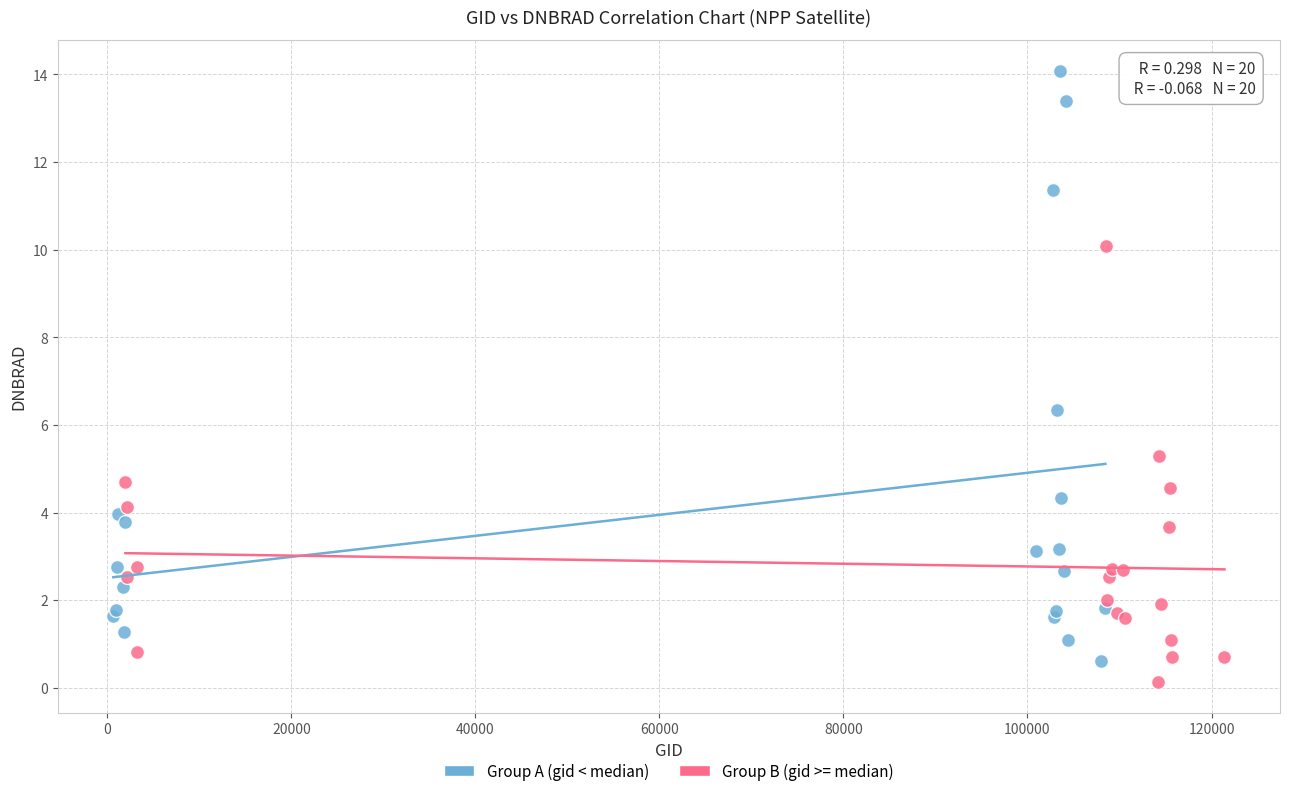

Which series contains the highest Y value?

Group A (gid < median)